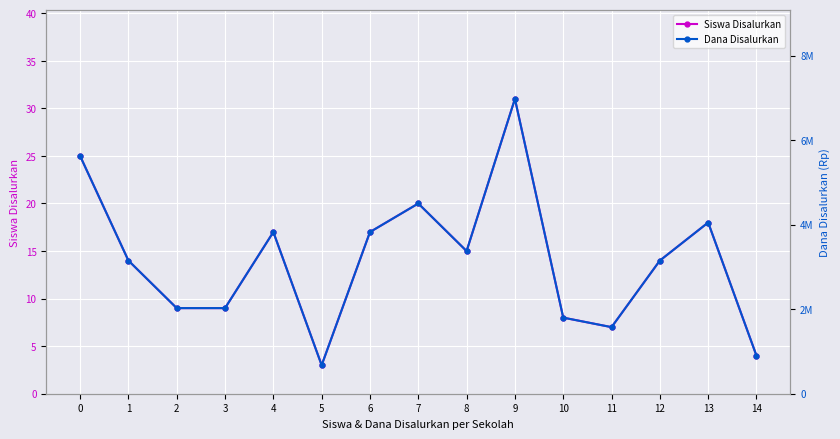

Is it true that Siswa Disalurkan equals 20 at 7?

True